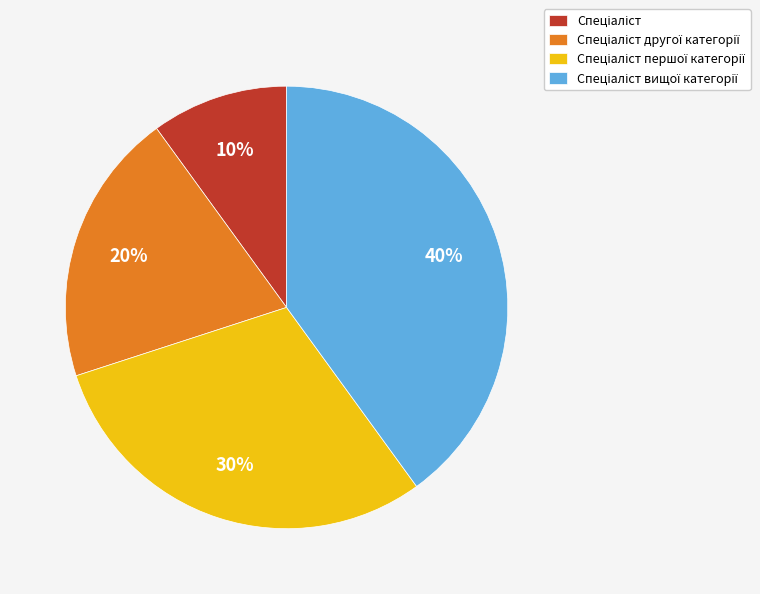

Is there any slice that represents more than half of the pie?

No